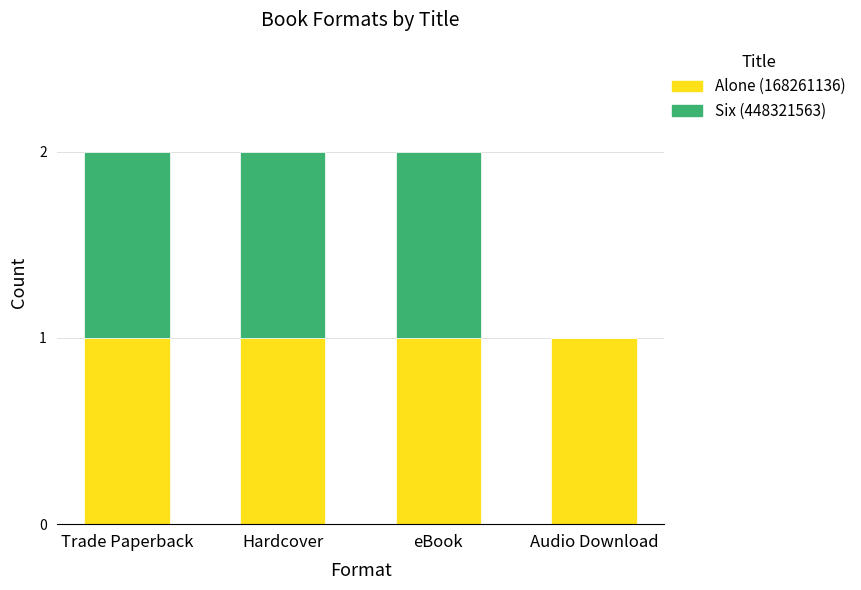

True or false: Alone (168261136) has a value of 1 at eBook.

True